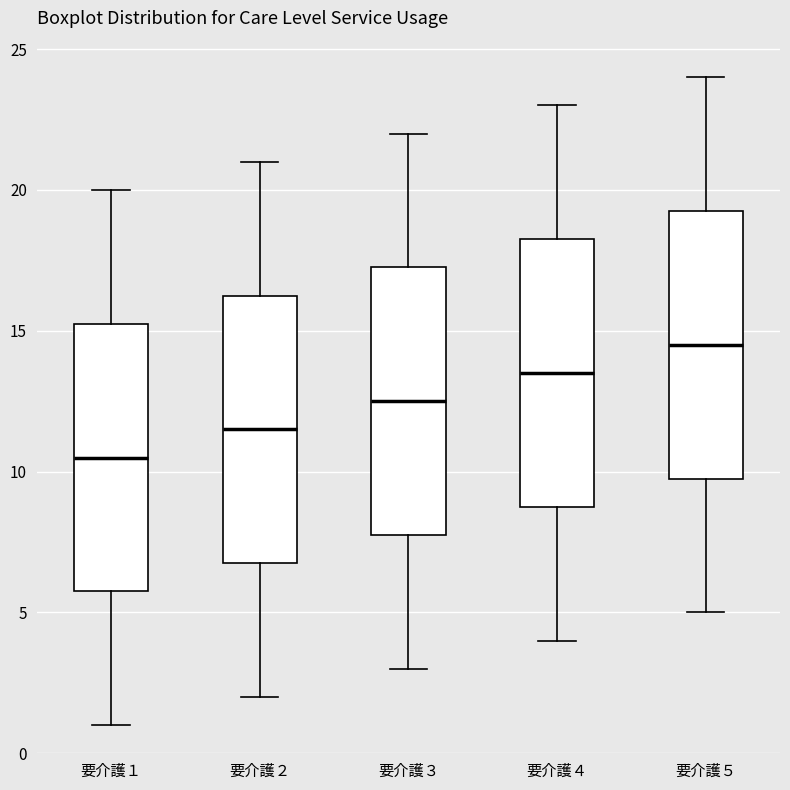

Which box's median line is the lowest?

要介護１